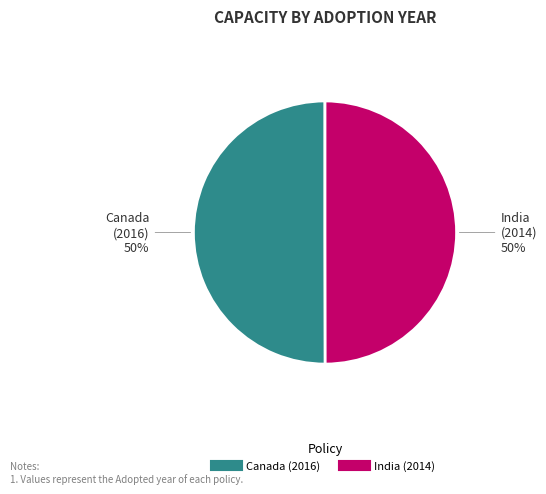

To the nearest percent, what is the average slice percentage?

50%